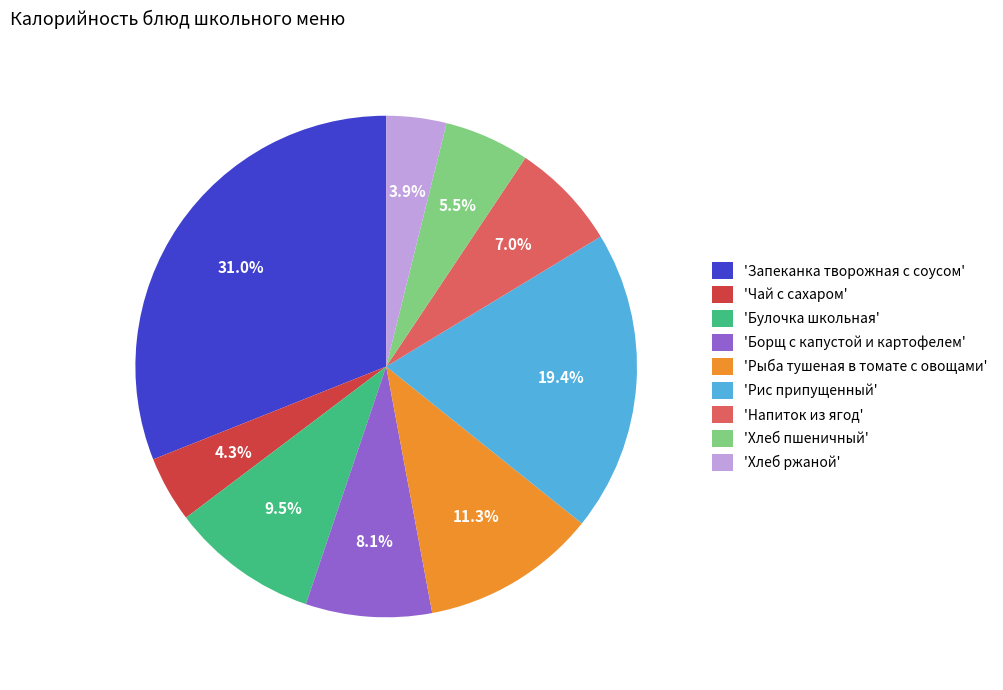

Which slice is the largest?

'Запеканка творожная с соусом'